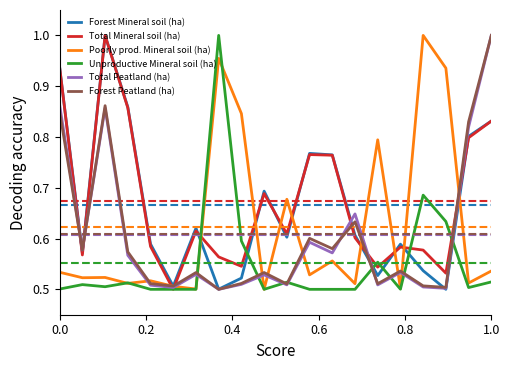

What are all the series names shown in the legend?

Forest Mineral soil (ha), Total Mineral soil (ha), Poorly prod. Mineral soil (ha), Unproductive Mineral soil (ha), Total Peatland (ha), Forest Peatland (ha)